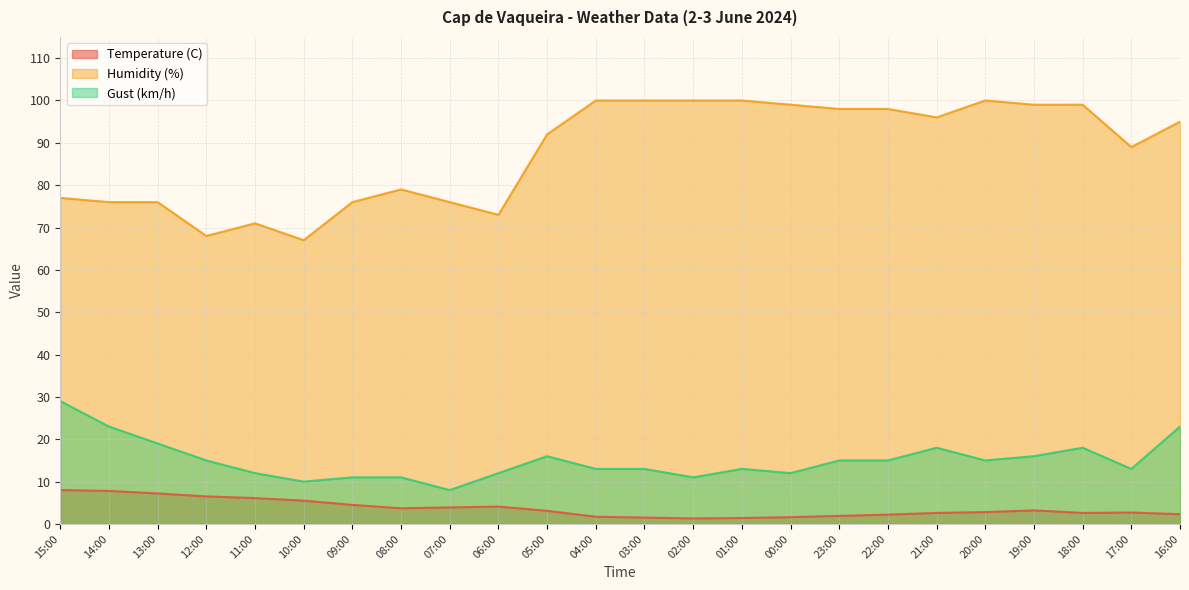

Reading left to right, what are all the values shown in this chart?

Temperature (C): 8.0	7.8	7.2	6.5	6.1	5.5	4.5	3.7	3.9	4.1	3.1	1.7	1.5	1.3	1.4	1.6	1.9	2.2	2.6	2.8	3.2	2.6	2.7	2.3
Humidity (%): 77.0	76.0	76.0	68.0	71.0	67.0	76.0	79.0	76.0	73.0	92.0	100.0	100.0	100.0	100.0	99.0	98.0	98.0	96.0	100.0	99.0	99.0	89.0	95.0
Gust (km/h): 29.0	23.0	19.0	15.0	12.0	10.0	11.0	11.0	8.0	12.0	16.0	13.0	13.0	11.0	13.0	12.0	15.0	15.0	18.0	15.0	16.0	18.0	13.0	23.0